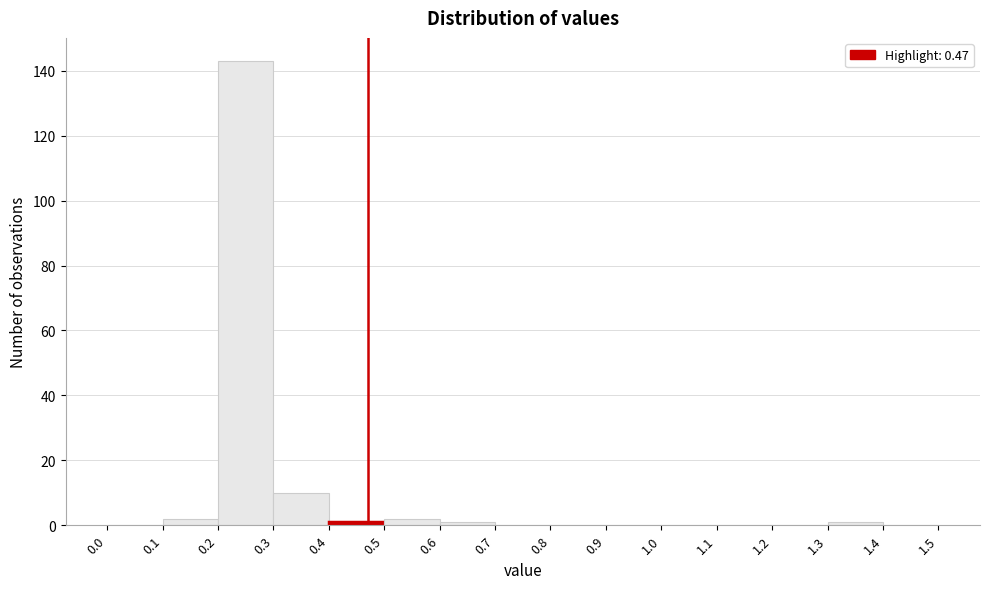

Which range on the x-axis has the tallest bar?

0.2 to 0.3